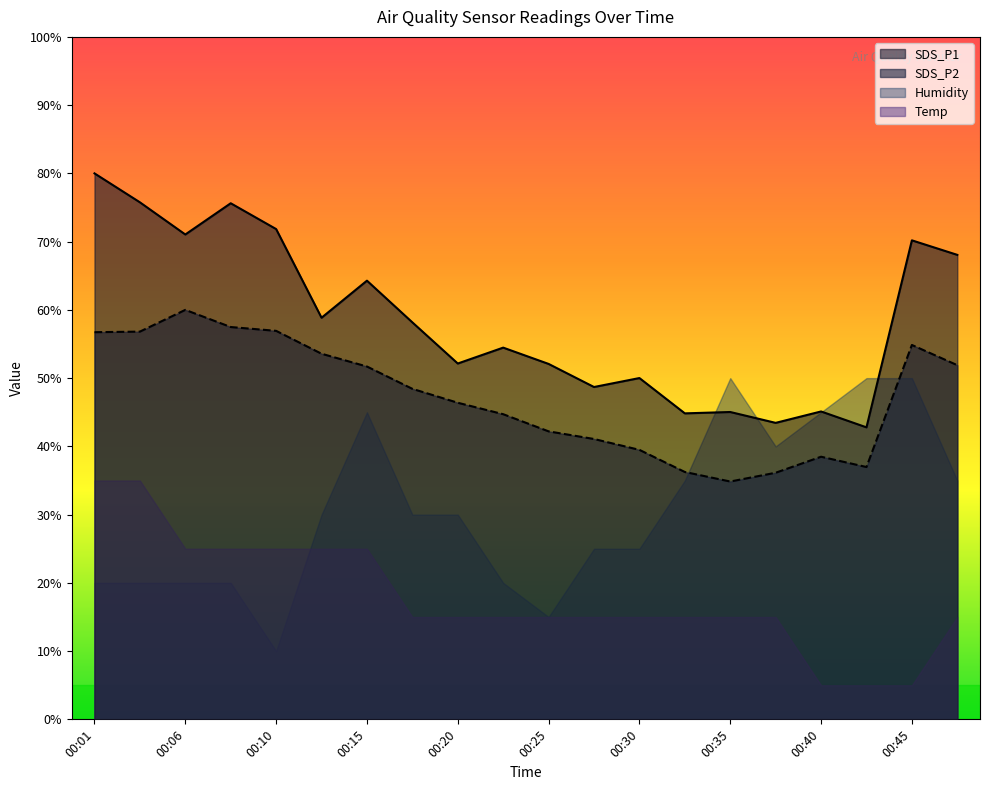

What is the spread (max minus min) of values at 00:15?

39.3